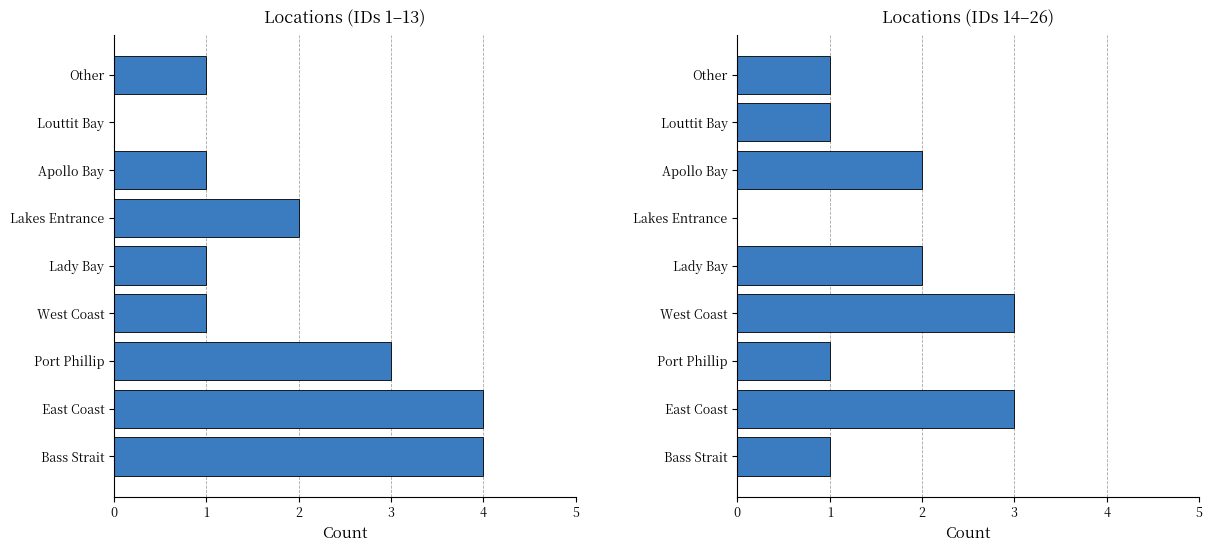

True or false: the data shows 1 at Lady Bay.

False